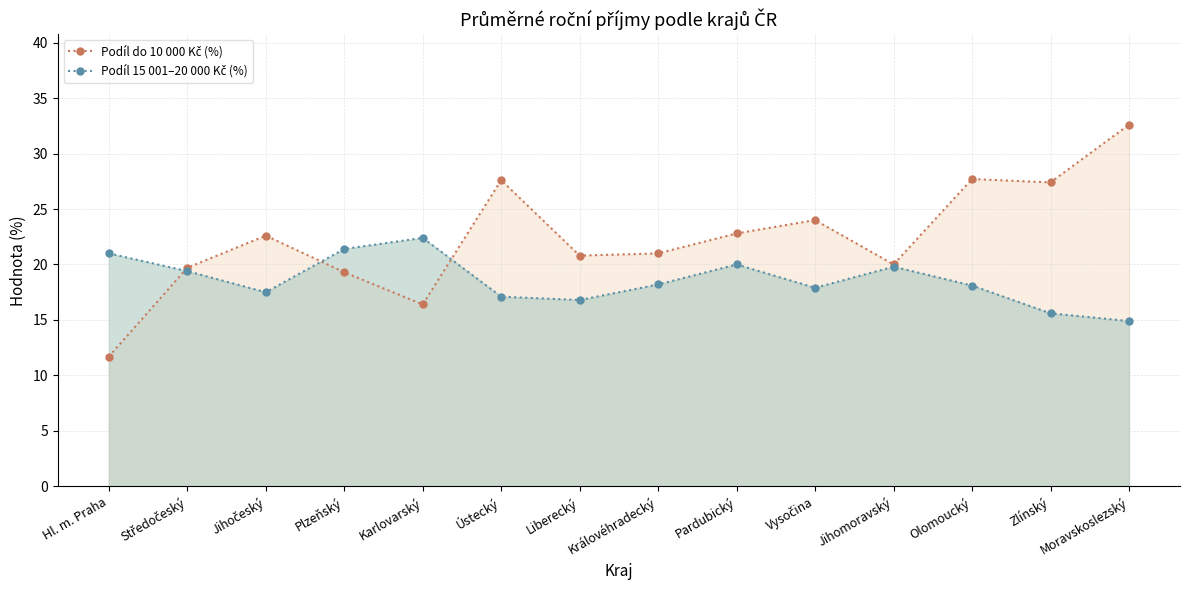

What are all the series names shown in the legend?

Podíl do 10 000 Kč (%), Podíl 15 001–20 000 Kč (%)